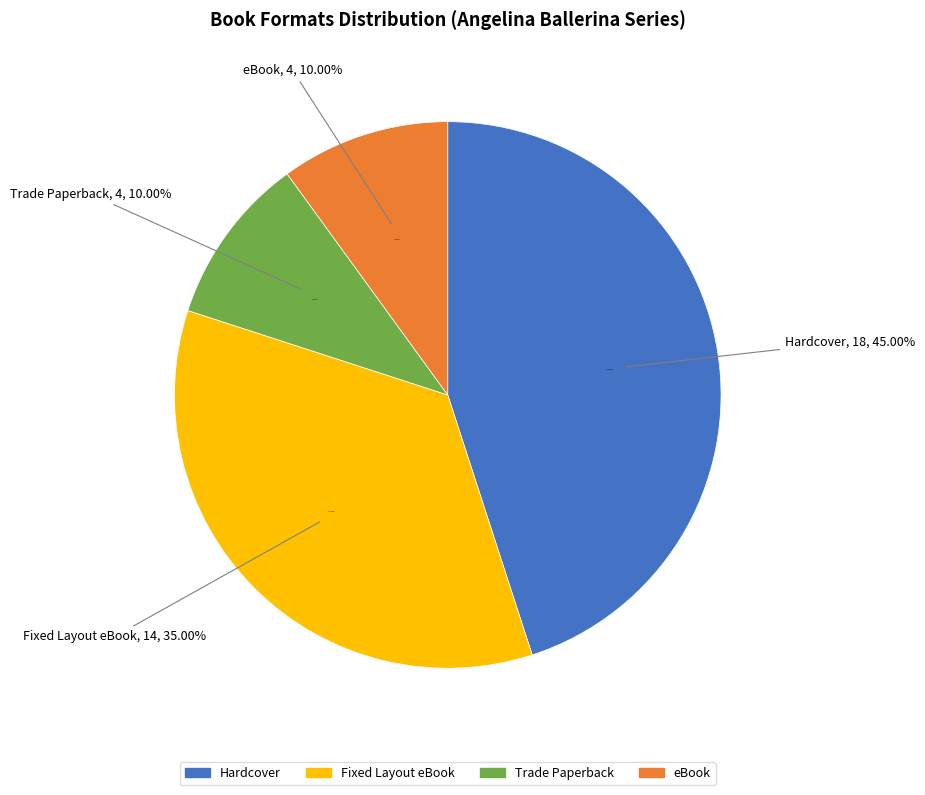

How many slices are in this pie chart?

4